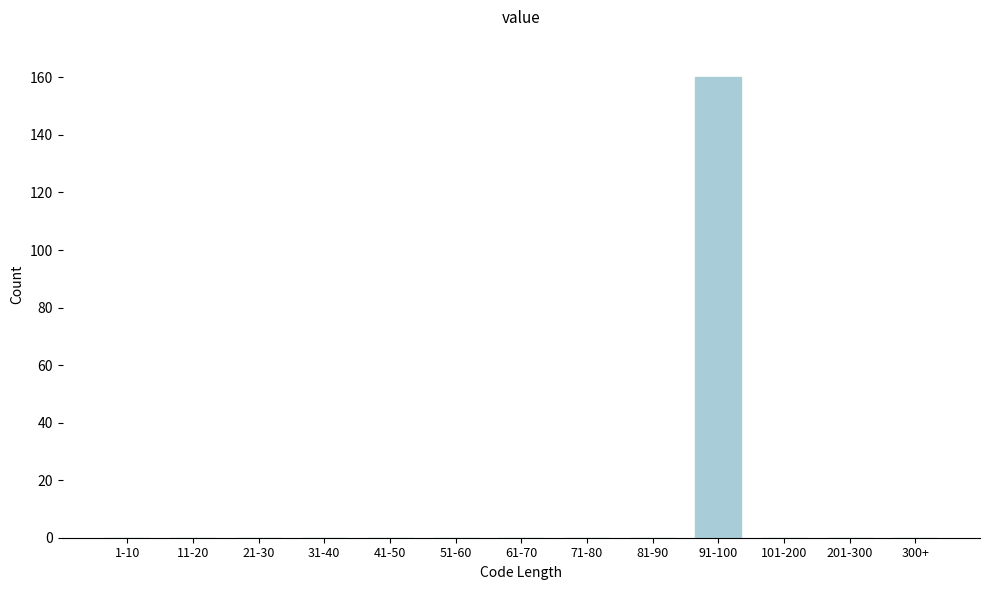

Reading left to right, list all the values displayed in this chart.

1-10=0	11-20=0	21-30=0	31-40=0	41-50=0	51-60=0	61-70=0	71-80=0	81-90=0	91-100=160	101-200=0	201-300=0	300+=0